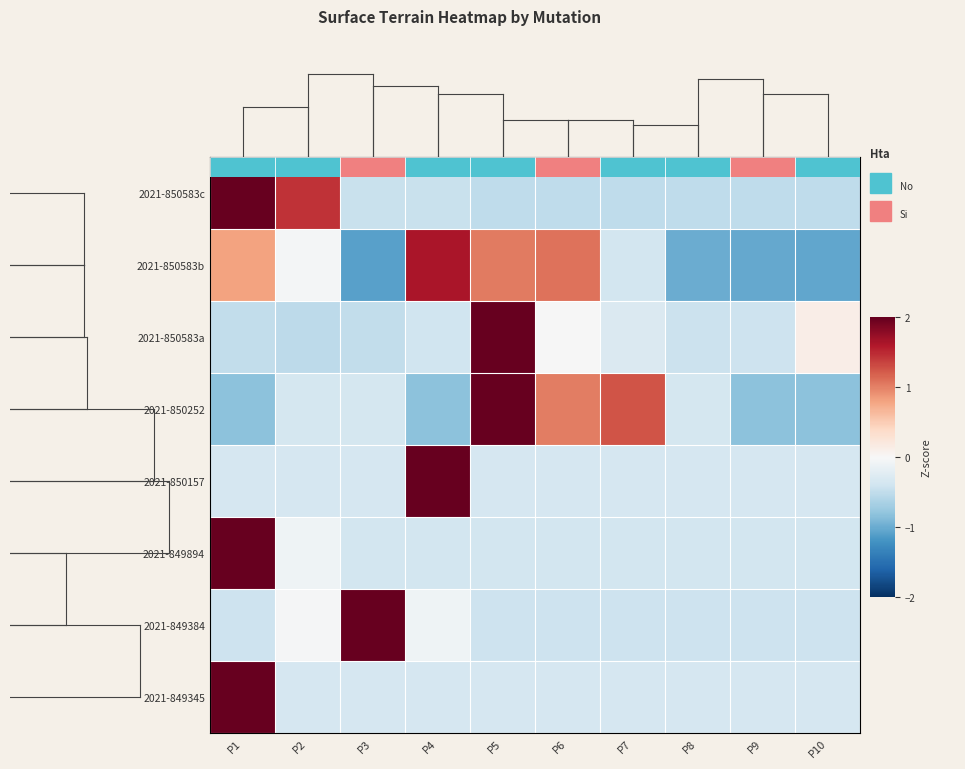

Which category has the highest value across all series?

P1